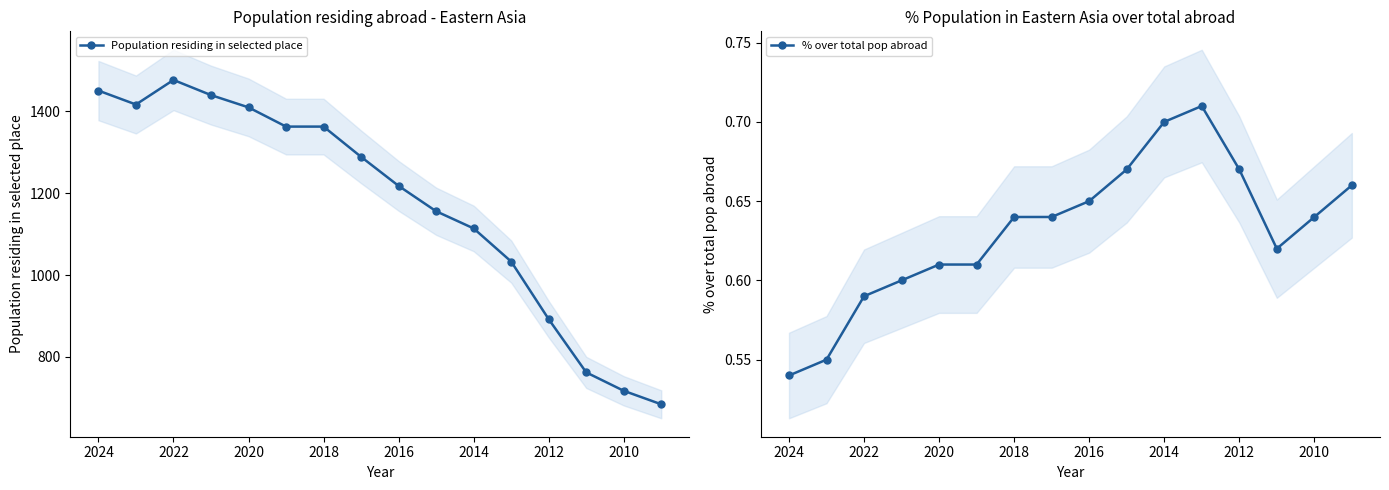

The % over total pop abroad series shows 1.1 at 2010. True or false?

False